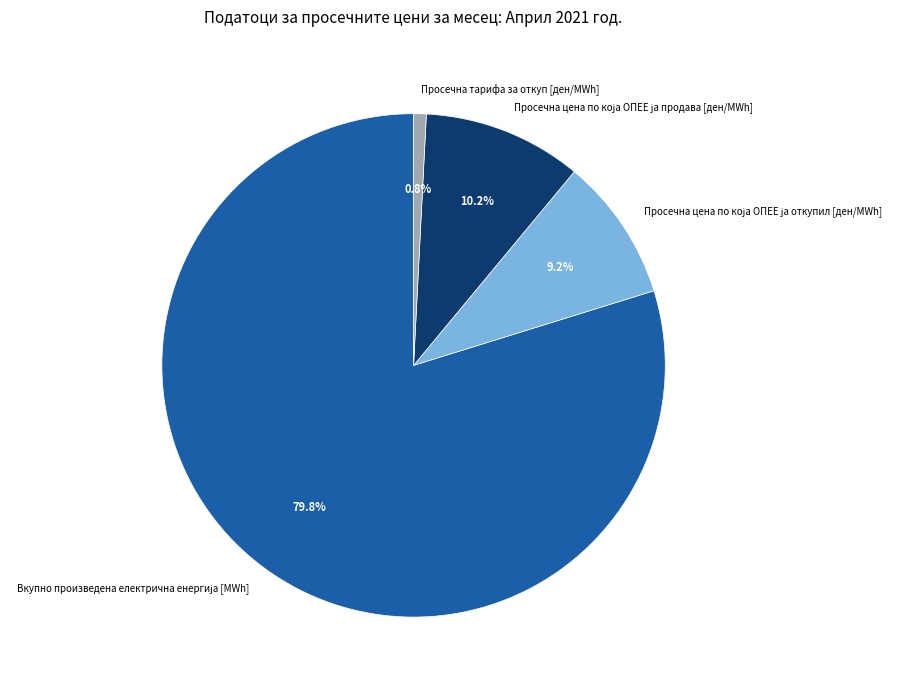

Is there a majority slice in this chart?

Yes